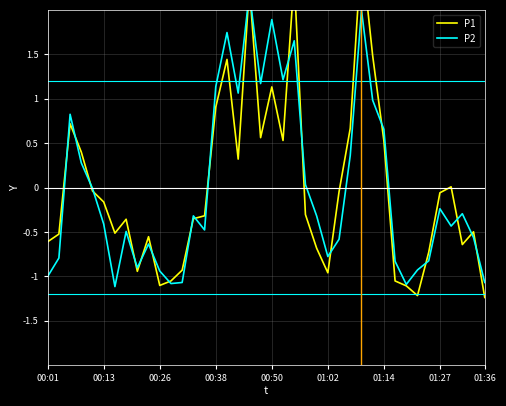

At which category is the sum across all series the highest?

28